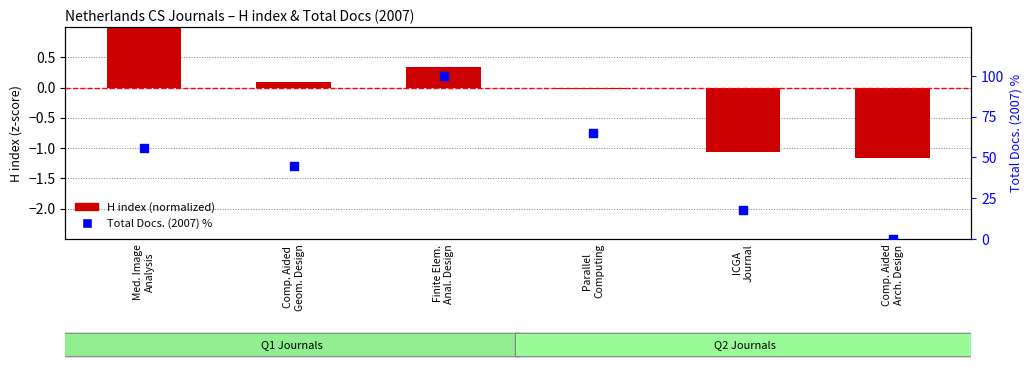

Is the value of H index (normalized) at Parallel
Computing greater than the value of Total Docs. (2007) % at Comp. Aided
Arch. Design?

No